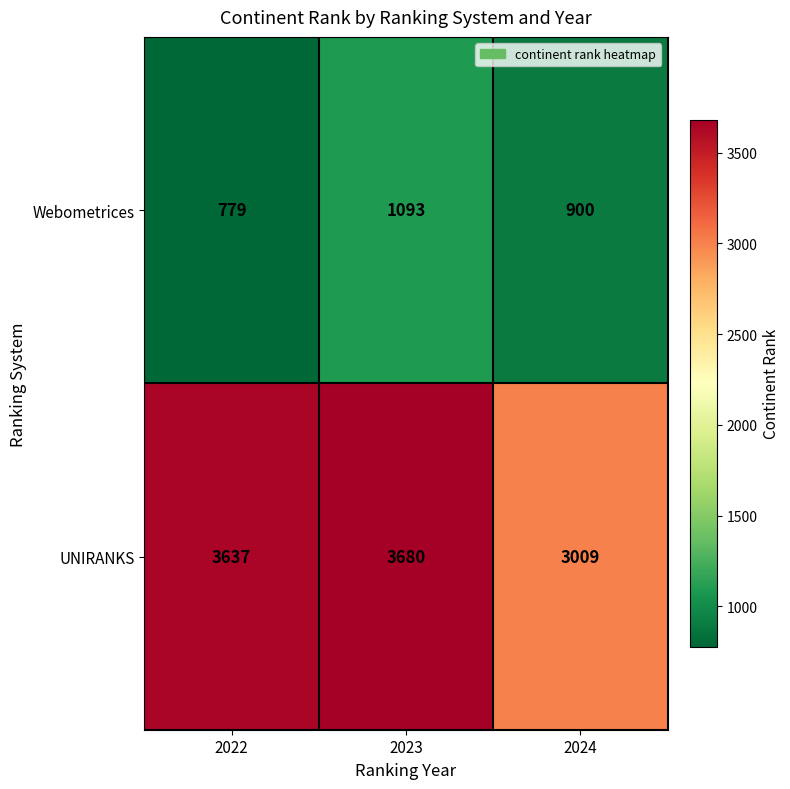

Which series changed the most between 2022 and 2023?

Webometrices